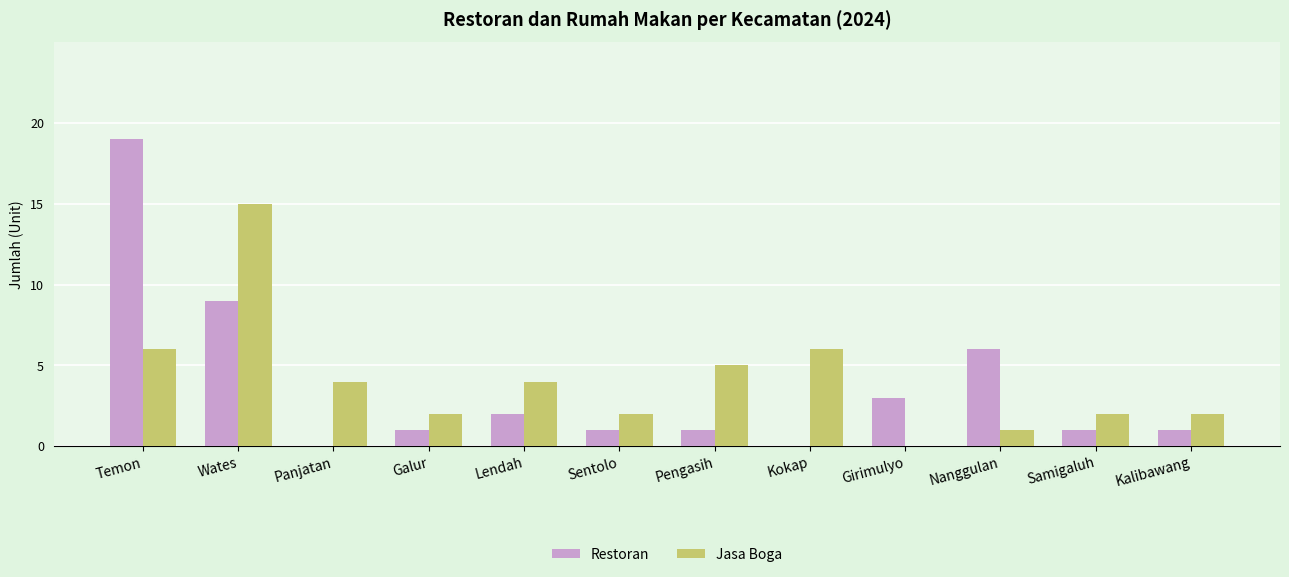

How many categories are shown in the chart?

12